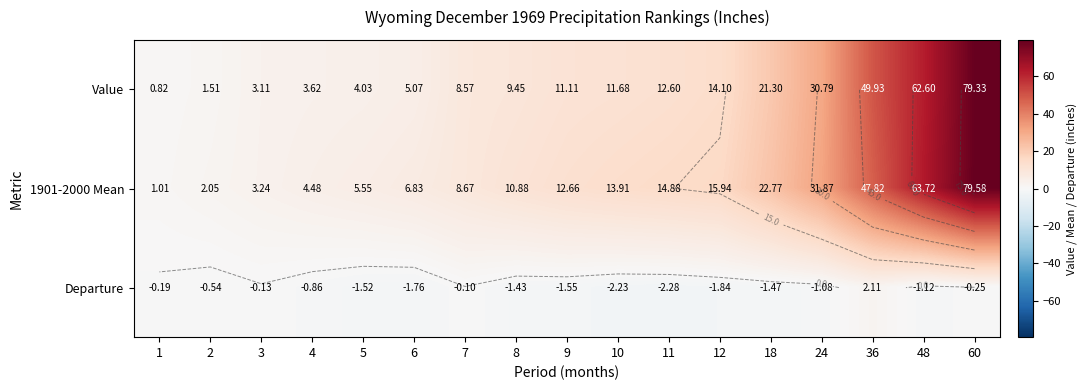

What is the difference between the maximum and second lowest values in the Departure series?

4.3